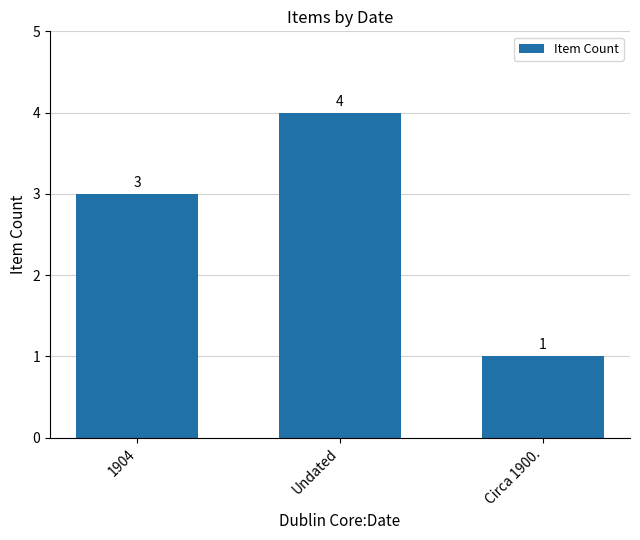

True or false: the data shows 4 at Undated.

True